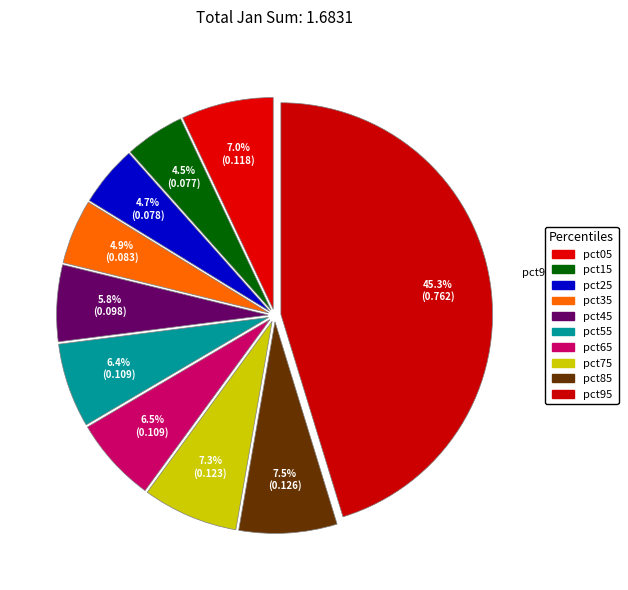

Rank the categories by value from lowest to highest.

pct15, pct25, pct35, pct45, pct55, pct65, pct05, pct75, pct85, pct95